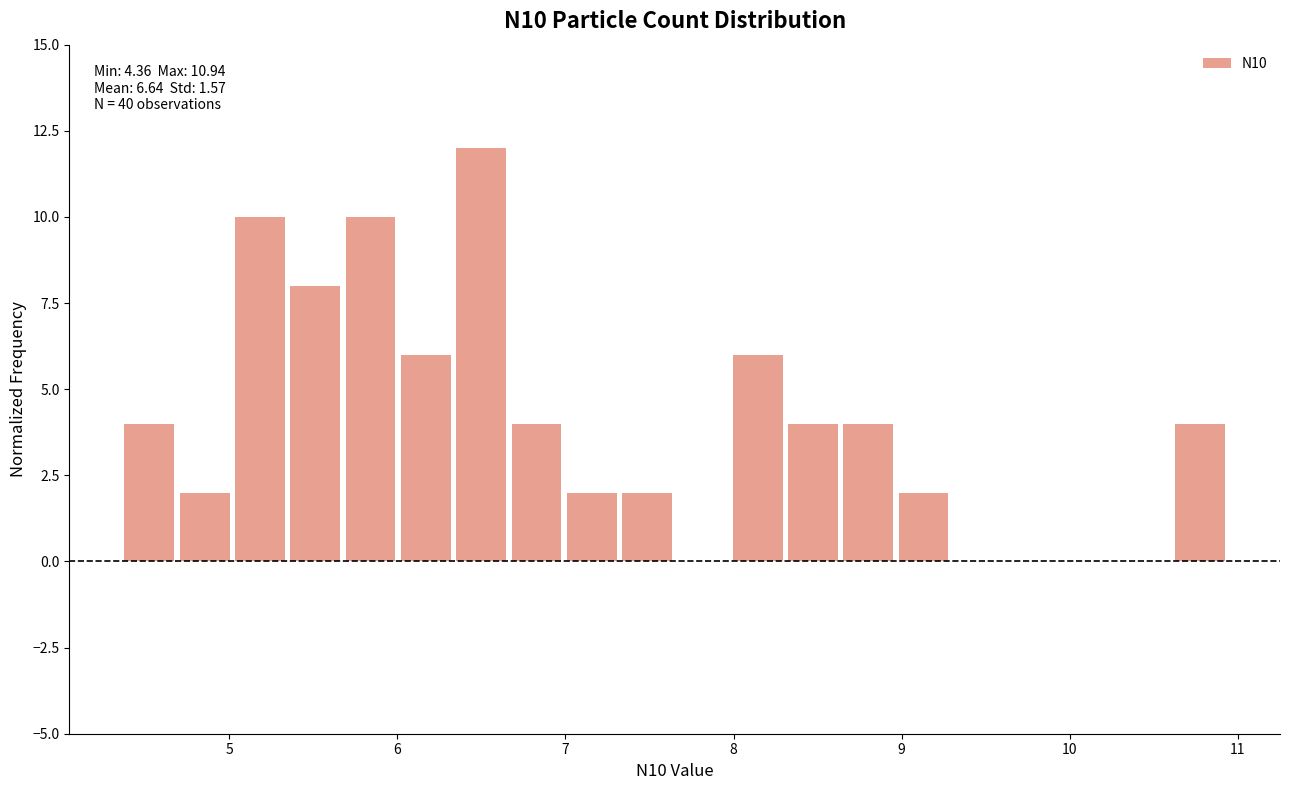

Around what value on the x-axis is the tallest bar? Give the approximate position of its centre, as read against the axis.

6.5